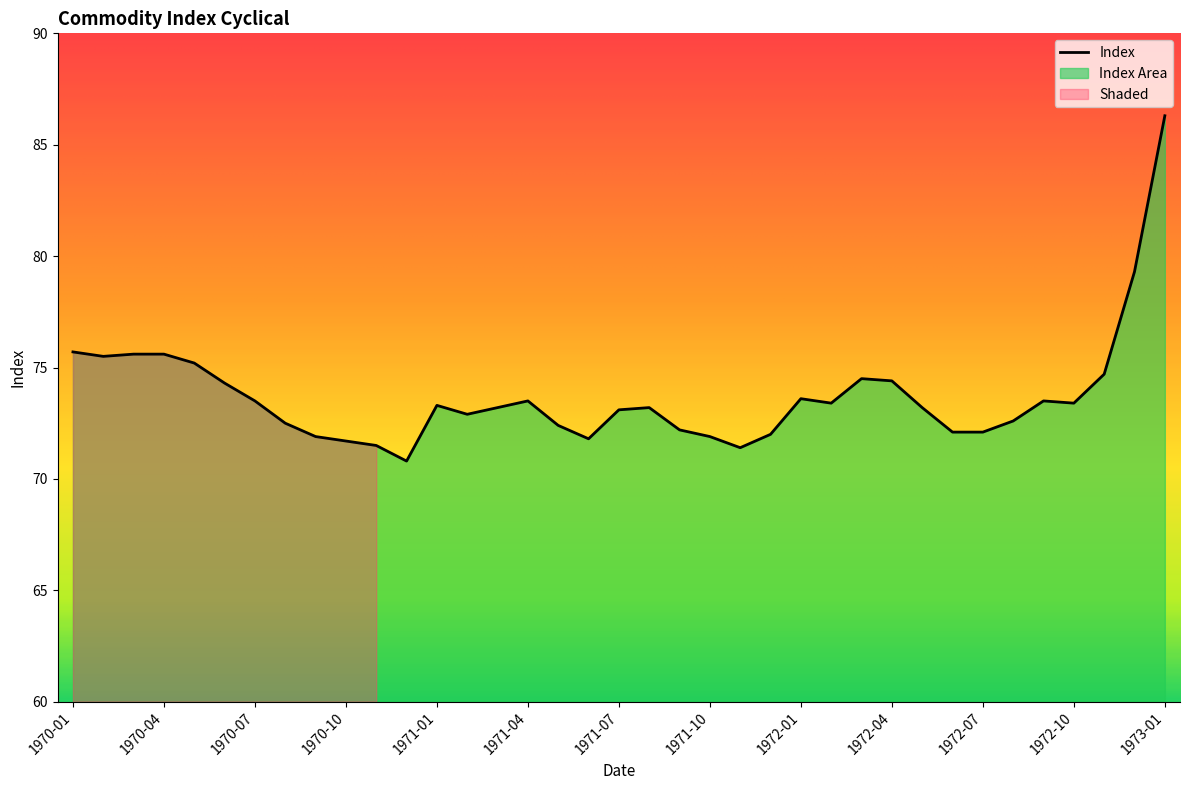

Between 1970-07 and 1970-12, which series saw the biggest shift?

Shaded